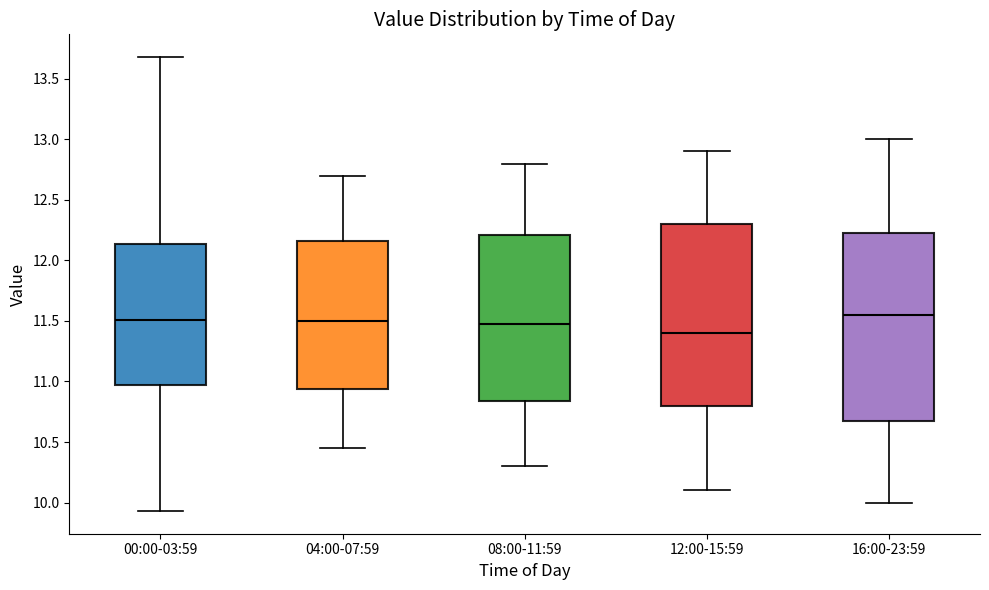

Where does the median line of the box for 12:00-15:59 sit on the y-axis? The values are not printed on the chart, so give them approximately, as read against the axis.

11.40